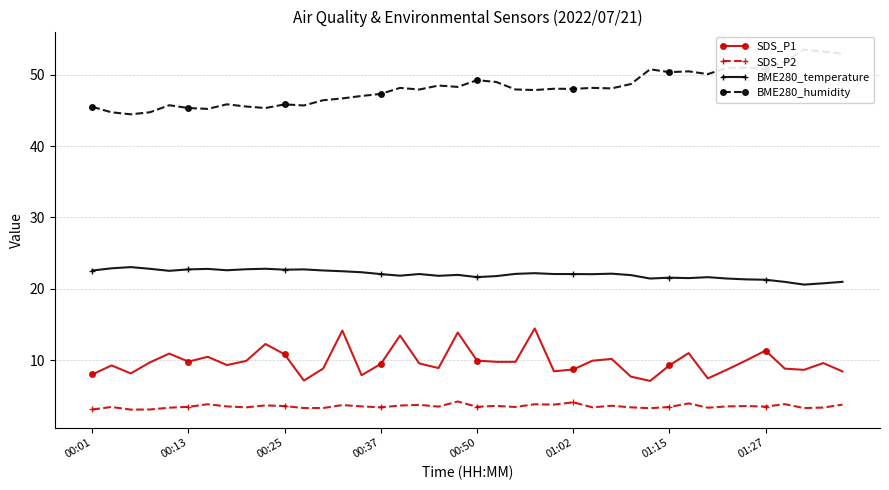

True or false: SDS_P1 has a value of 5.4 at 01:27.

False